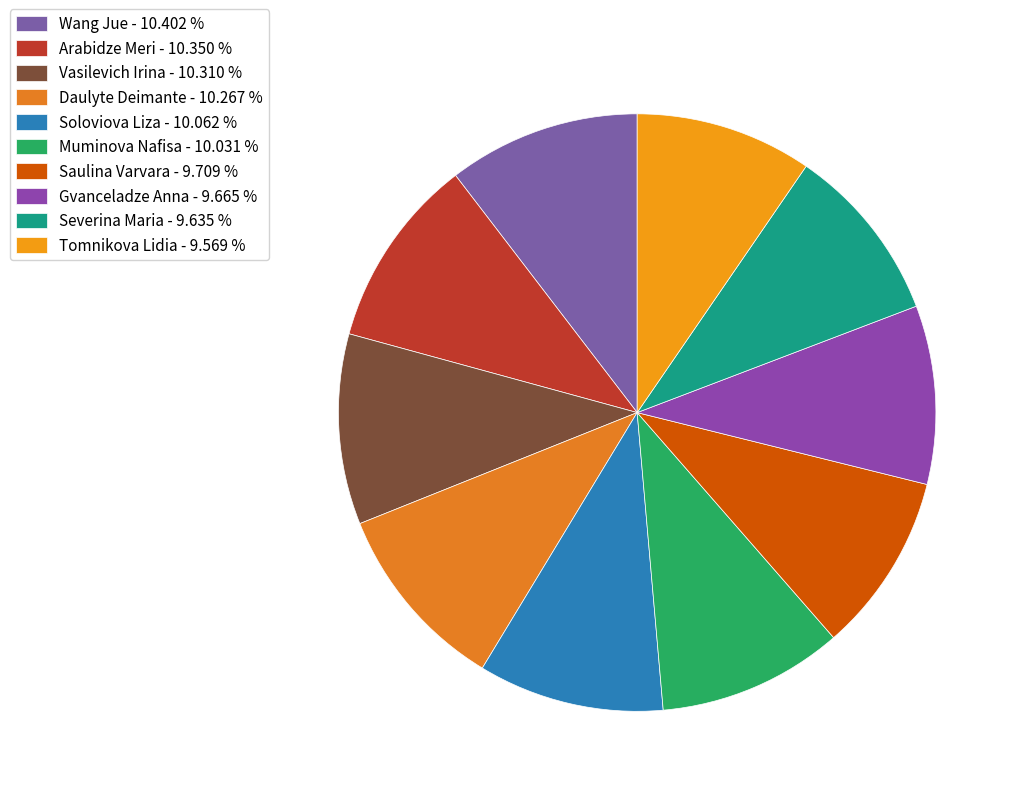

How many slices are in this pie chart?

10